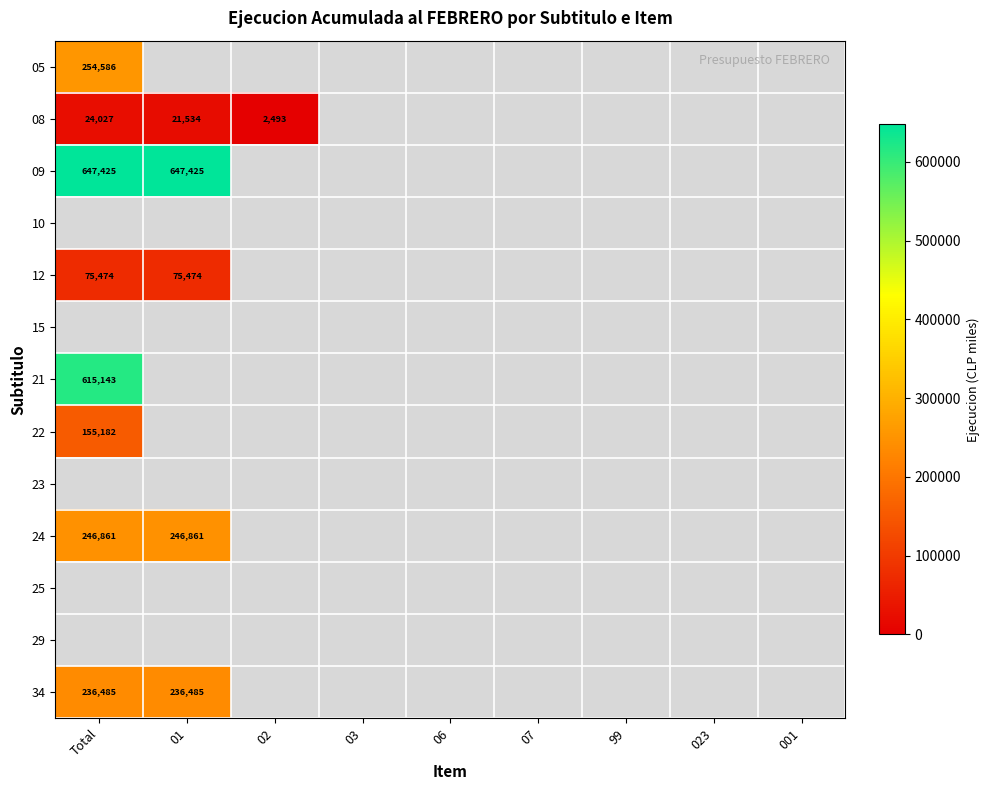

Which label corresponds to the smallest value in the chart?

02